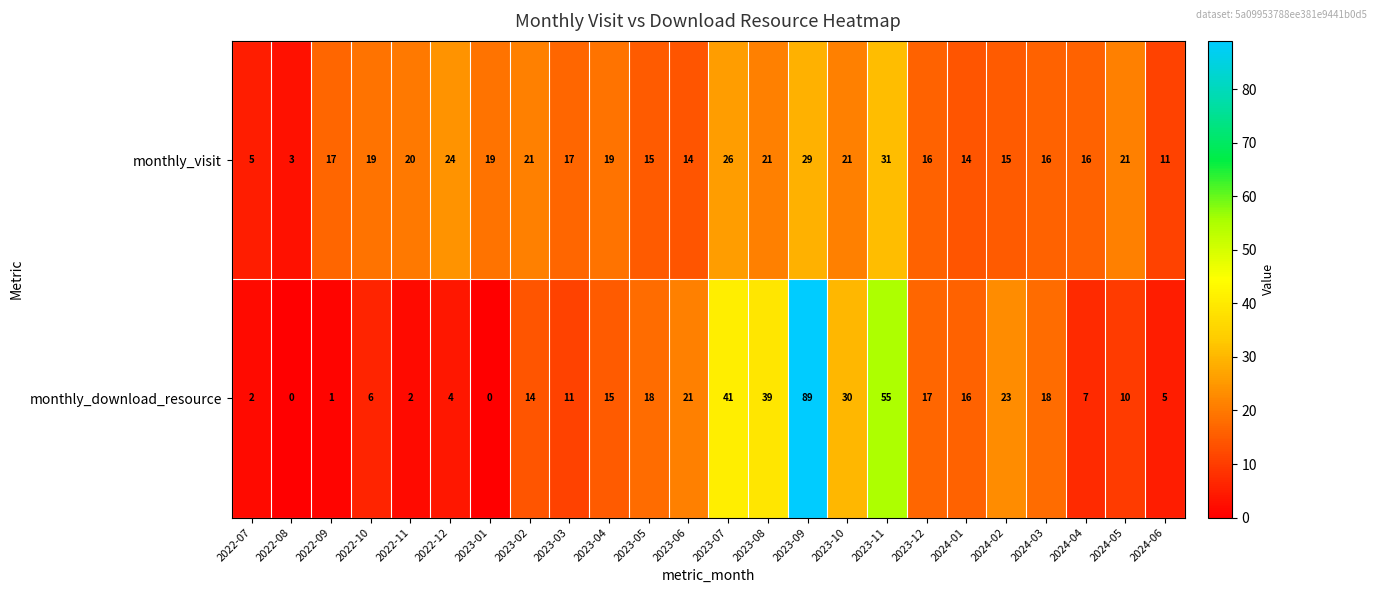

Between 2022-12 and 2023-08, which series saw the biggest shift?

monthly_download_resource